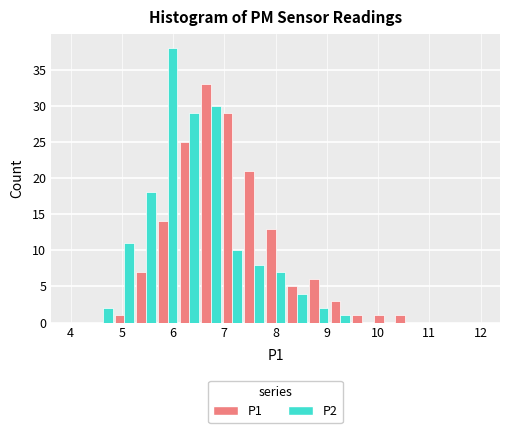

Reading left to right, list every range on the x-axis with the height of the bar of each series over it. Neither the bar edges nor the heights are printed on the chart, so give them approximately, as read against the axes.

4.0 to 4.4: P1=0	P2=0
4.4 to 4.8: P1=0	P2=2
4.8 to 5.3: P1=1	P2=11
5.3 to 5.7: P1=7	P2=18
5.7 to 6.1: P1=14	P2=38
6.1 to 6.5: P1=25	P2=29
6.5 to 6.9: P1=33	P2=30
6.9 to 7.4: P1=29	P2=10
7.4 to 7.8: P1=21	P2=8
7.8 to 8.2: P1=13	P2=7
8.2 to 8.6: P1=5	P2=4
8.6 to 9.1: P1=6	P2=2
9.1 to 9.5: P1=3	P2=1
9.5 to 9.9: P1=1	P2=0
9.9 to 10.3: P1=1	P2=0
10.3 to 10.7: P1=1	P2=0
10.7 to 11.2: P1=0	P2=0
11.2 to 11.6: P1=0	P2=0
11.6 to 12.0: P1=0	P2=0